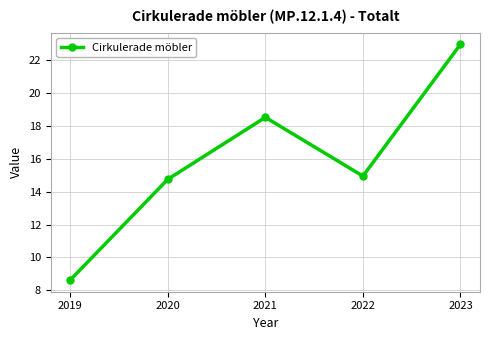

How many lines are shown in the chart?

1